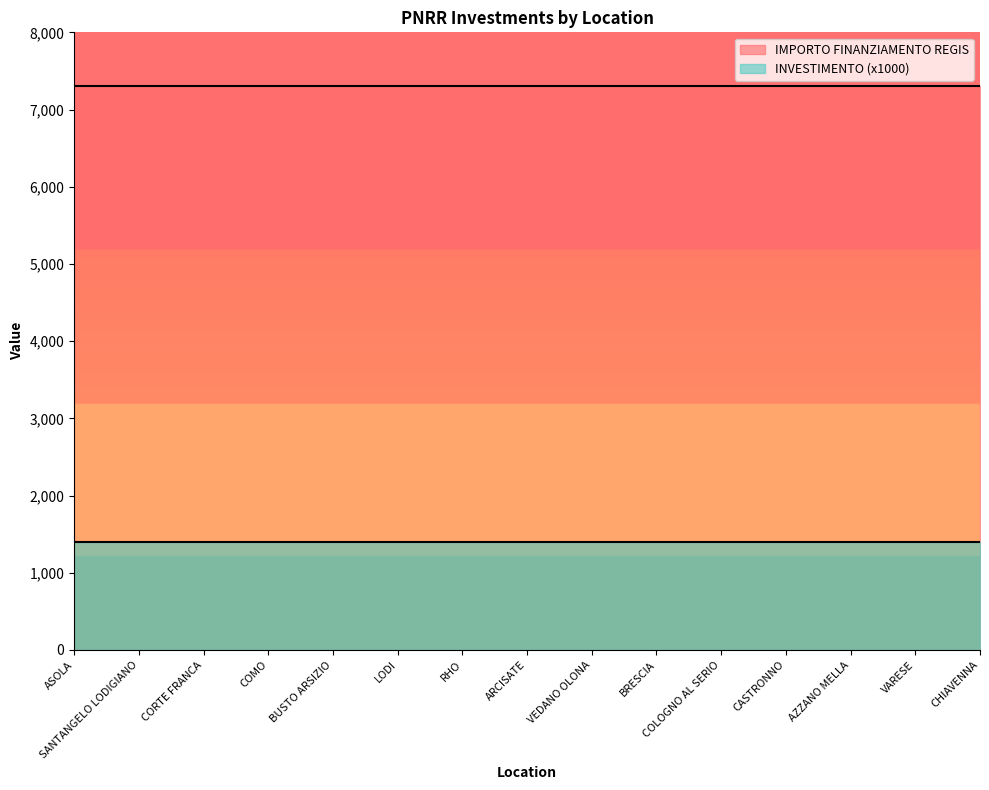

Between COLOGNO AL SERIO and AZZANO MELLA, which is larger?

COLOGNO AL SERIO